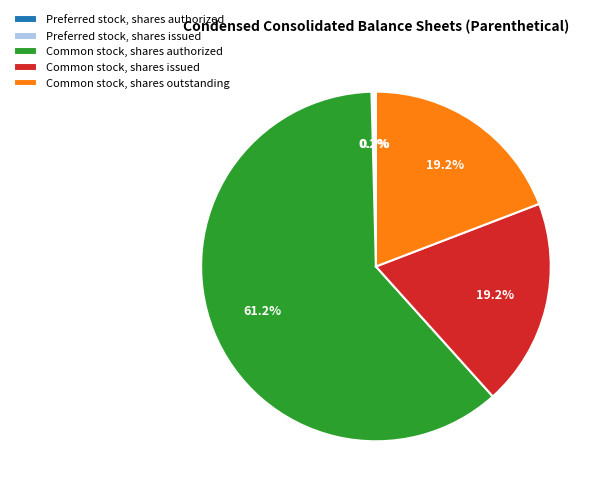

True or false: Common stock, shares authorized accounts for 52% of the total.

False